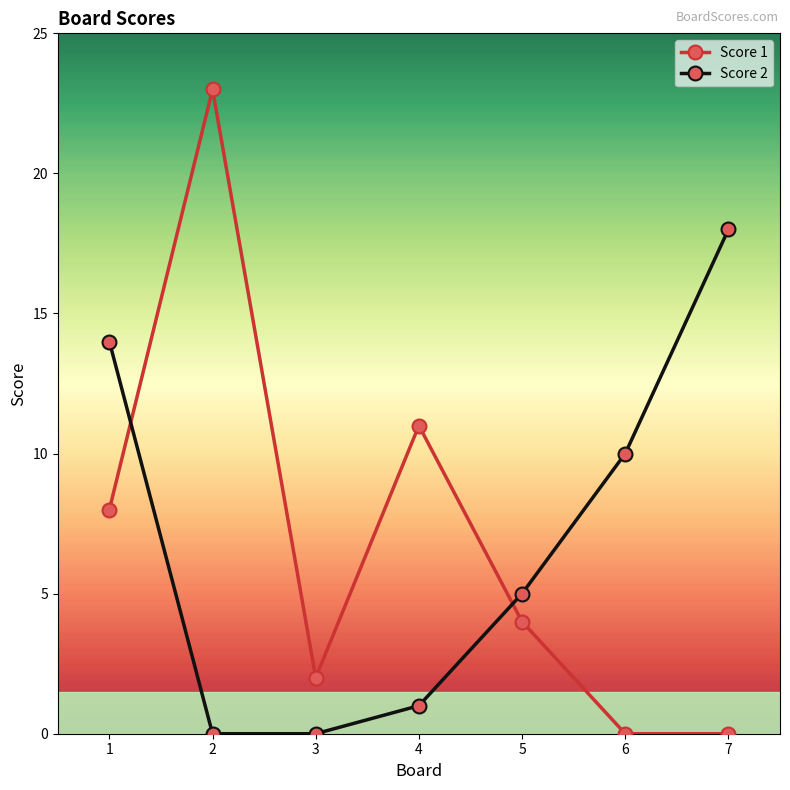

What is the difference between the highest and lowest values at 7?

18